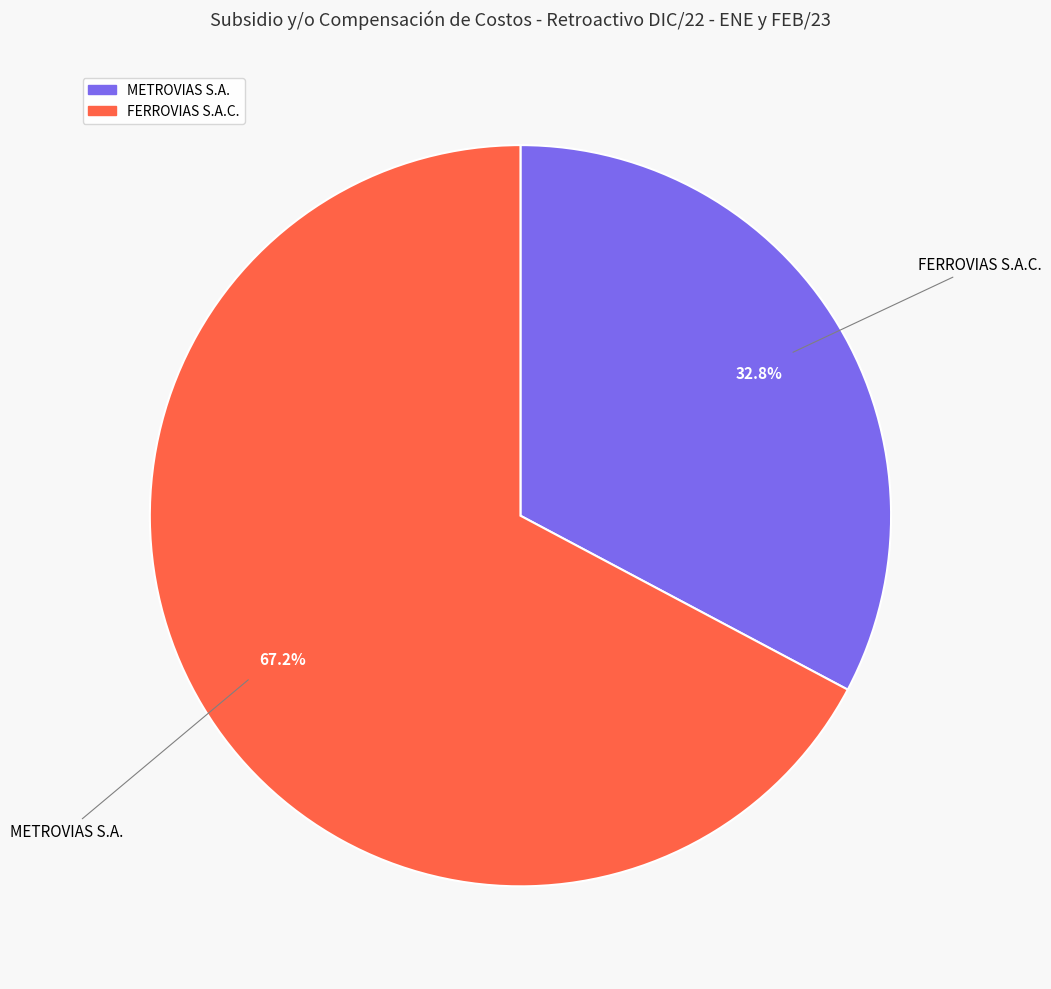

Rank the categories by value from lowest to highest.

METROVIAS S.A., FERROVIAS S.A.C.